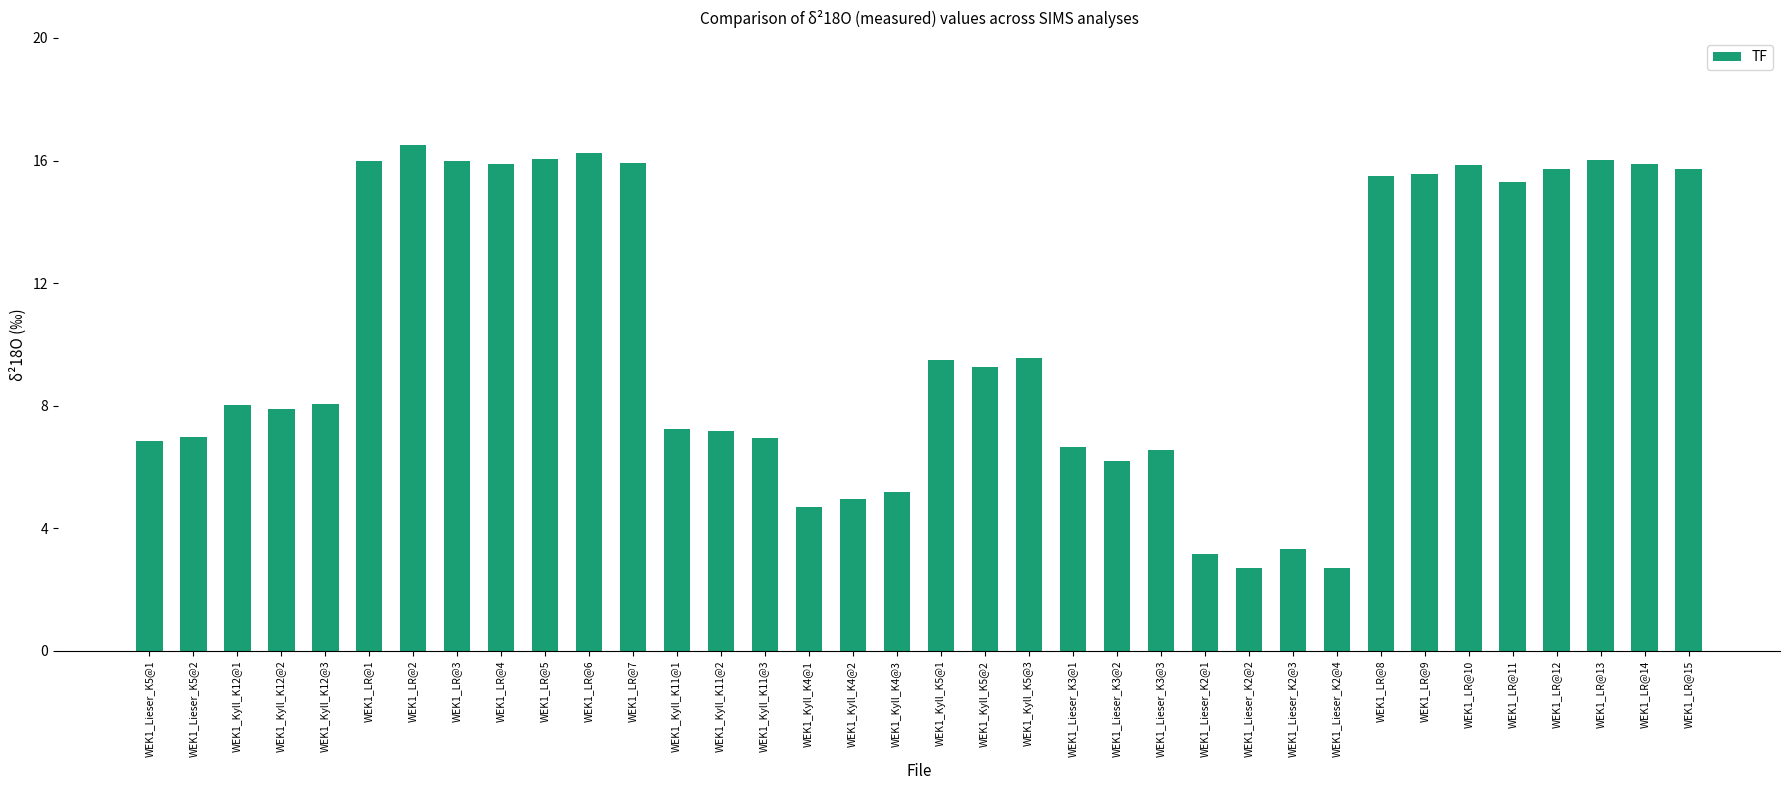

How many series are shown in this chart?

1